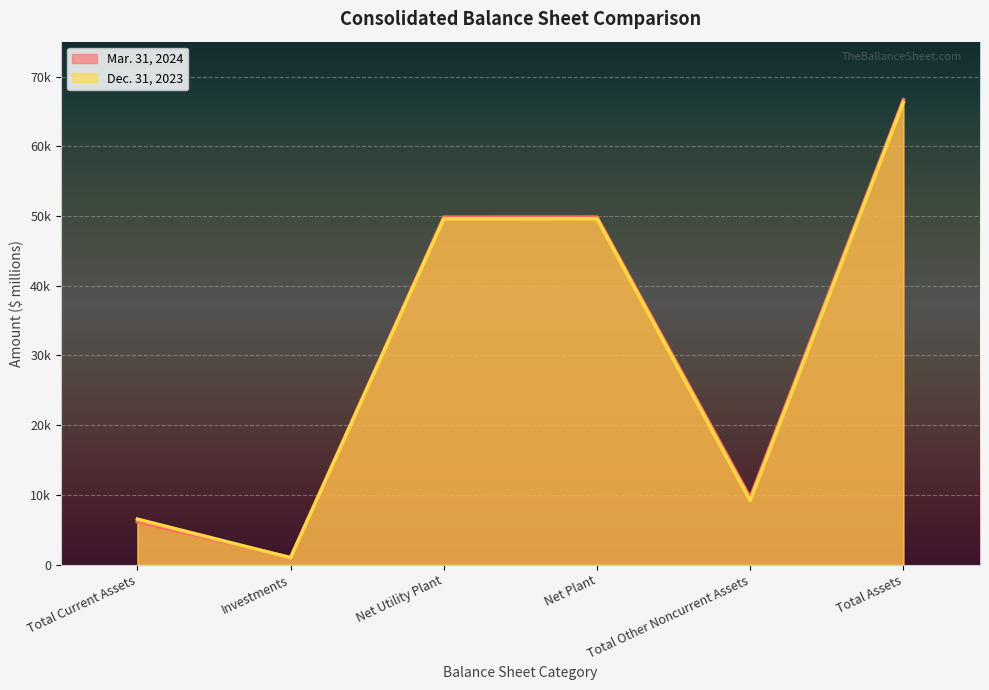

What is the value of the Dec. 31, 2023 point at the 6th from the left?

66331